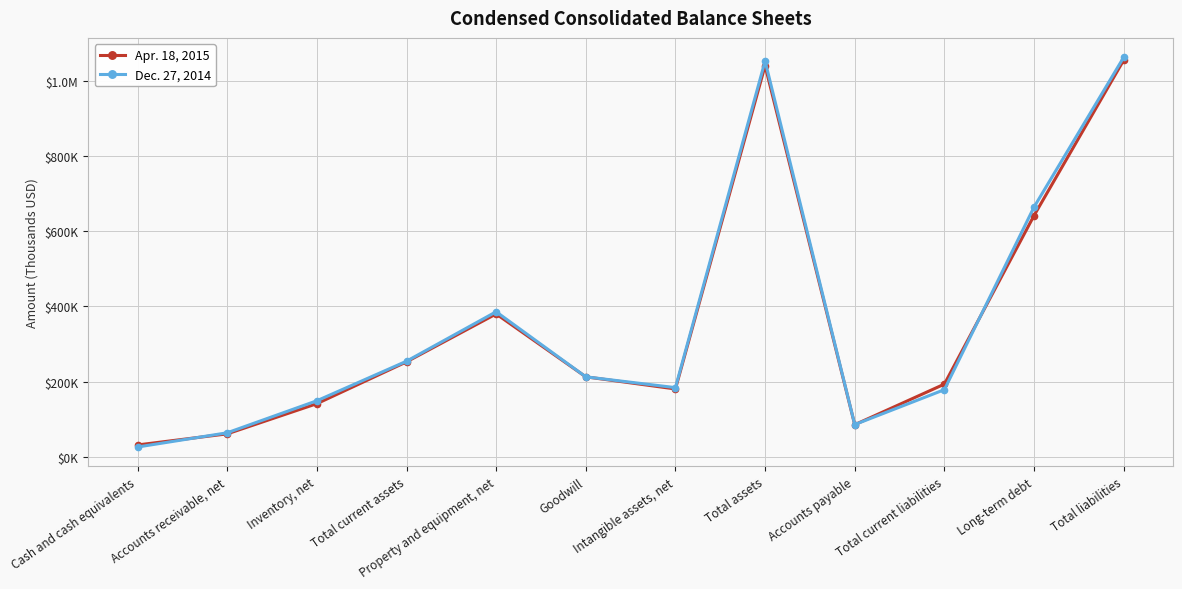

True or false: Apr. 18, 2015 has a value of 1040014 at Total assets.

True